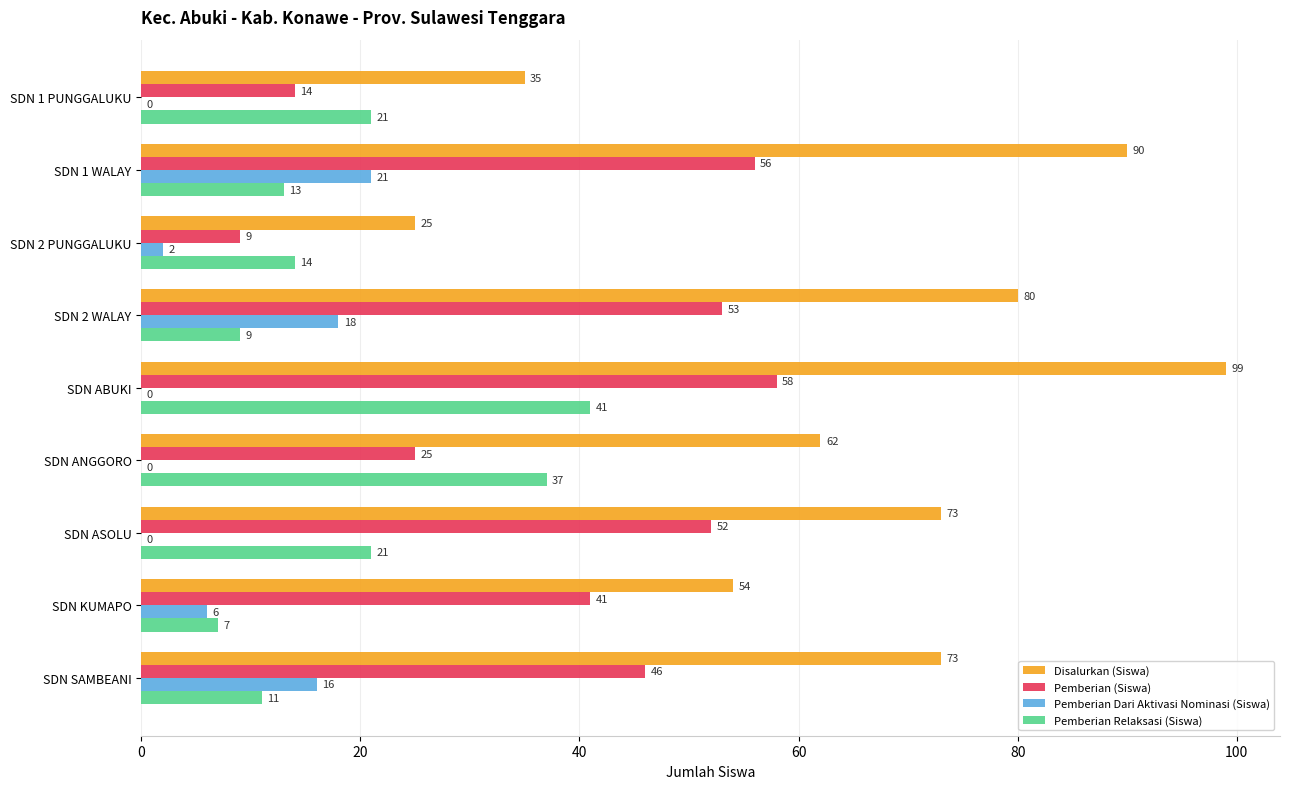

At which label is Pemberian (Siswa) closest to 33?

SDN ANGGORO